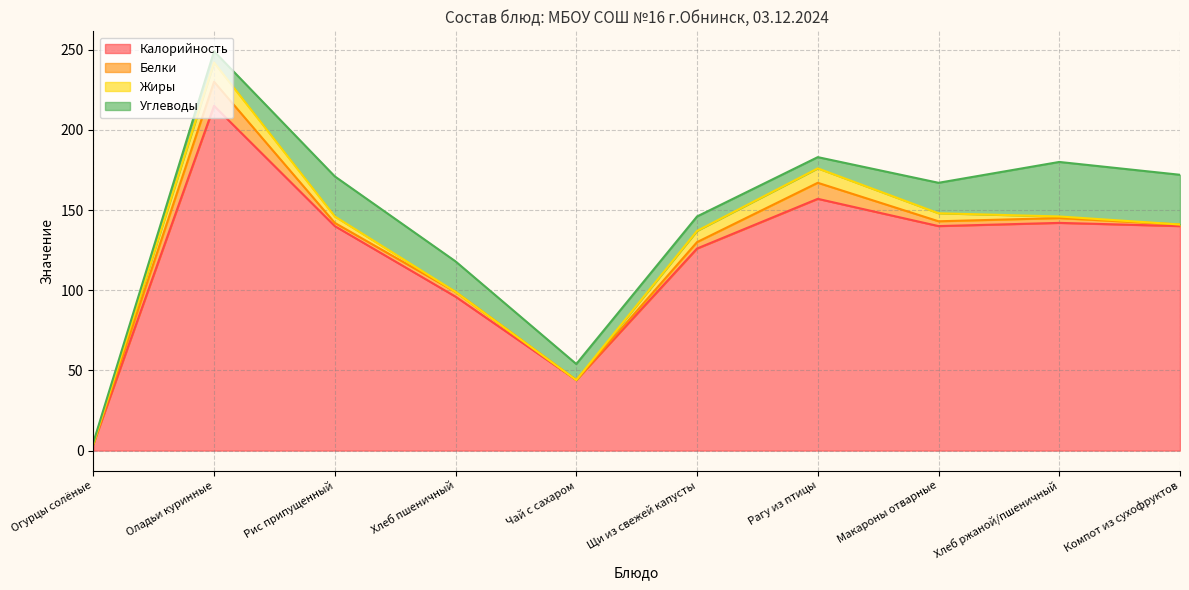

At which category does Калорийность reach its first local peak?

Оладьи куринные